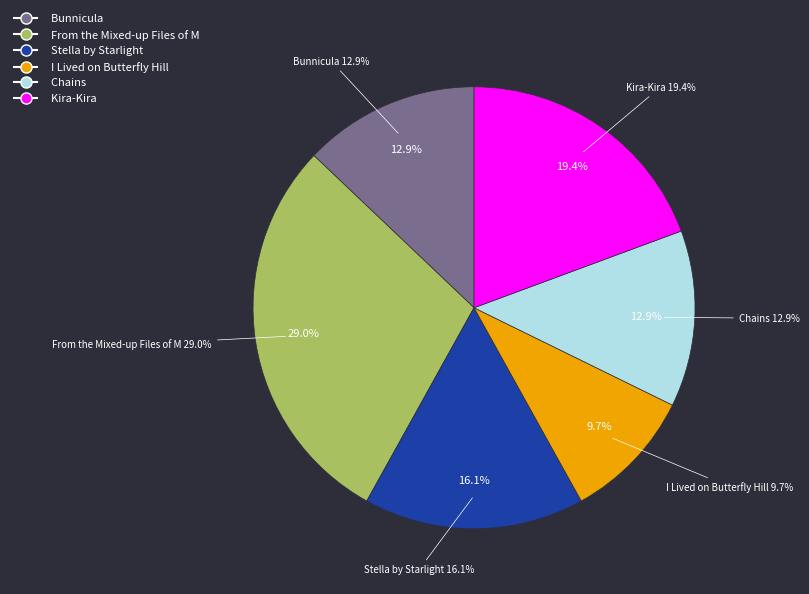

To the nearest percent, what is the difference between the largest and smallest slice percentages?

19%